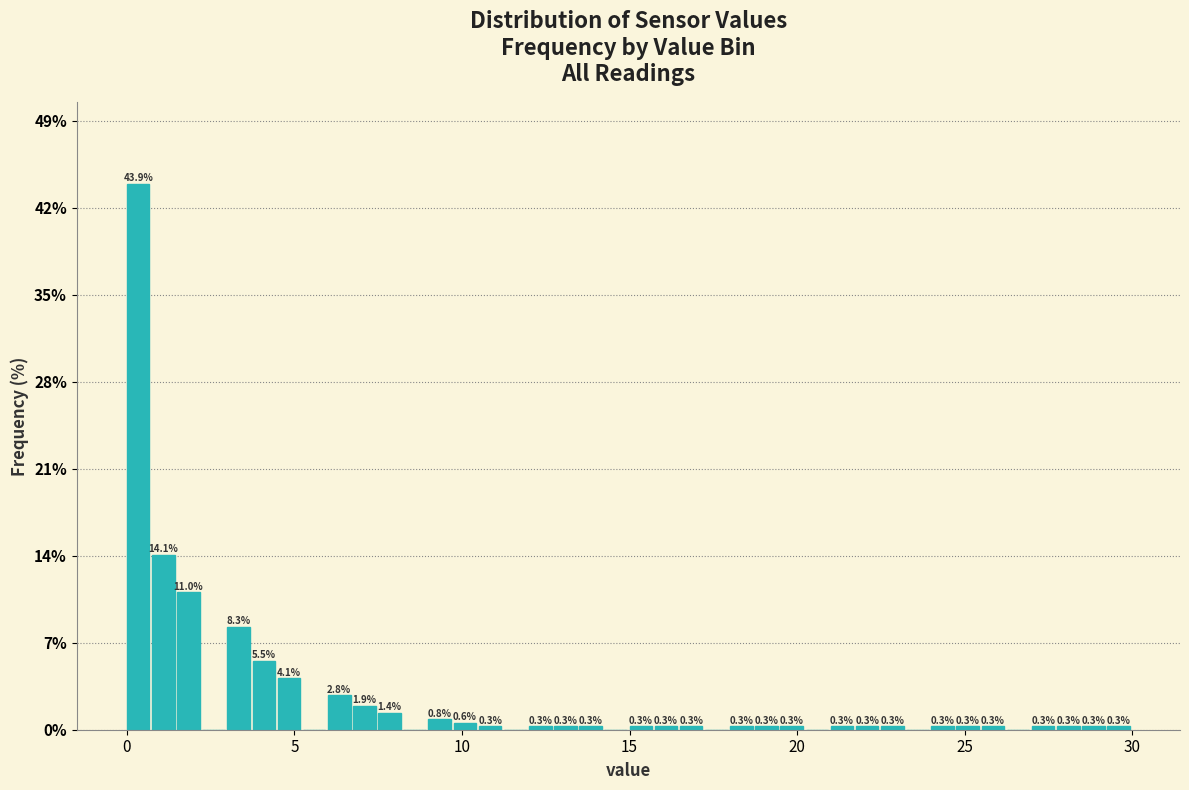

Around what value on the x-axis is the tallest bar? Give the approximate position of its centre, as read against the axis.

0.5